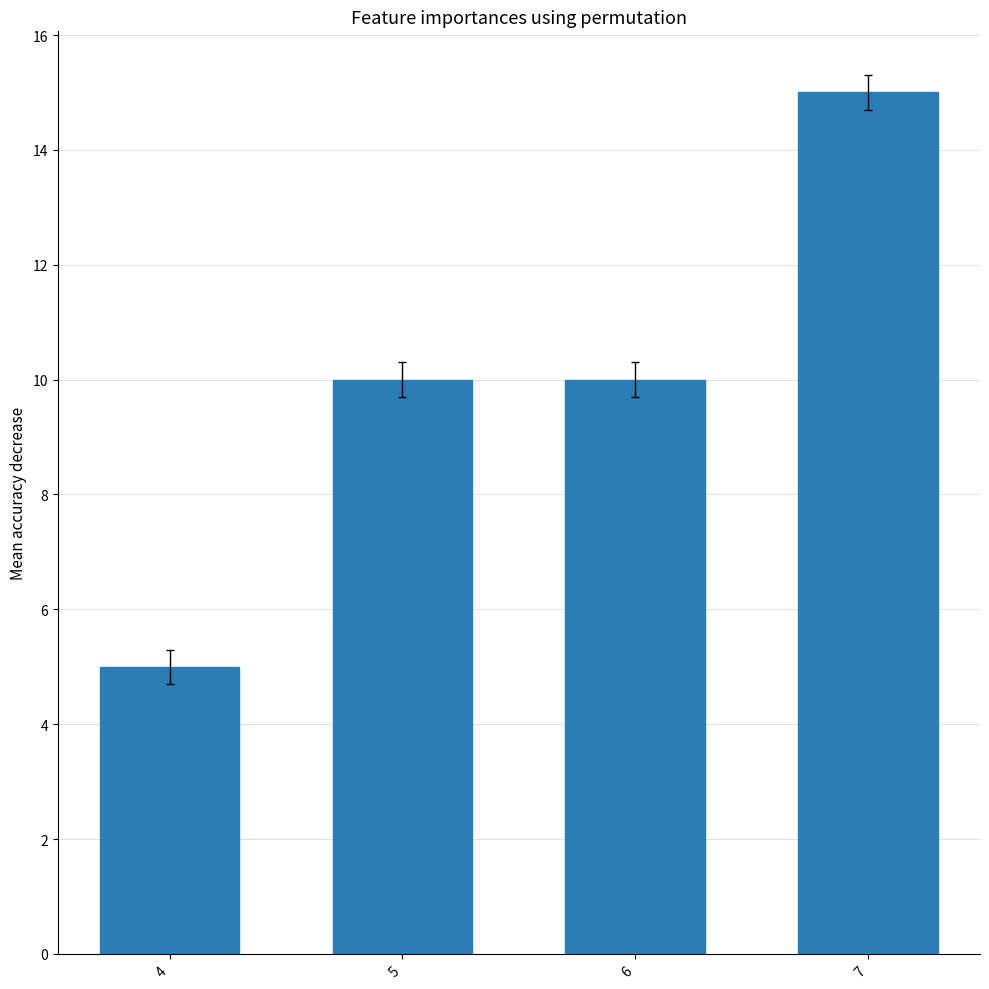

Reading right to left, transcribe all the data shown in this chart.

7=15	6=10	5=10	4=5